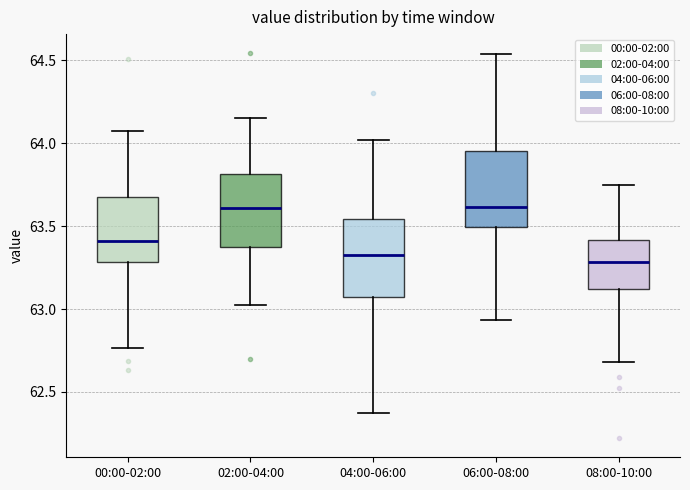

Reading left to right, transcribe this box plot: for each box, give where its median line is, the range the box spans, and where its two whiskers end, as read against the y-axis. The values are not printed on the chart, so give them approximately, as read against the axis.

00:00-02:00: median 63.40, box 63.30 to 63.70, whiskers 62.75 to 64.10
02:00-04:00: median 63.60, box 63.35 to 63.80, whiskers 63.05 to 64.15
04:00-06:00: median 63.35, box 63.05 to 63.55, whiskers 62.35 to 64.00
06:00-08:00: median 63.60, box 63.50 to 63.95, whiskers 62.95 to 64.55
08:00-10:00: median 63.30, box 63.10 to 63.40, whiskers 62.70 to 63.75